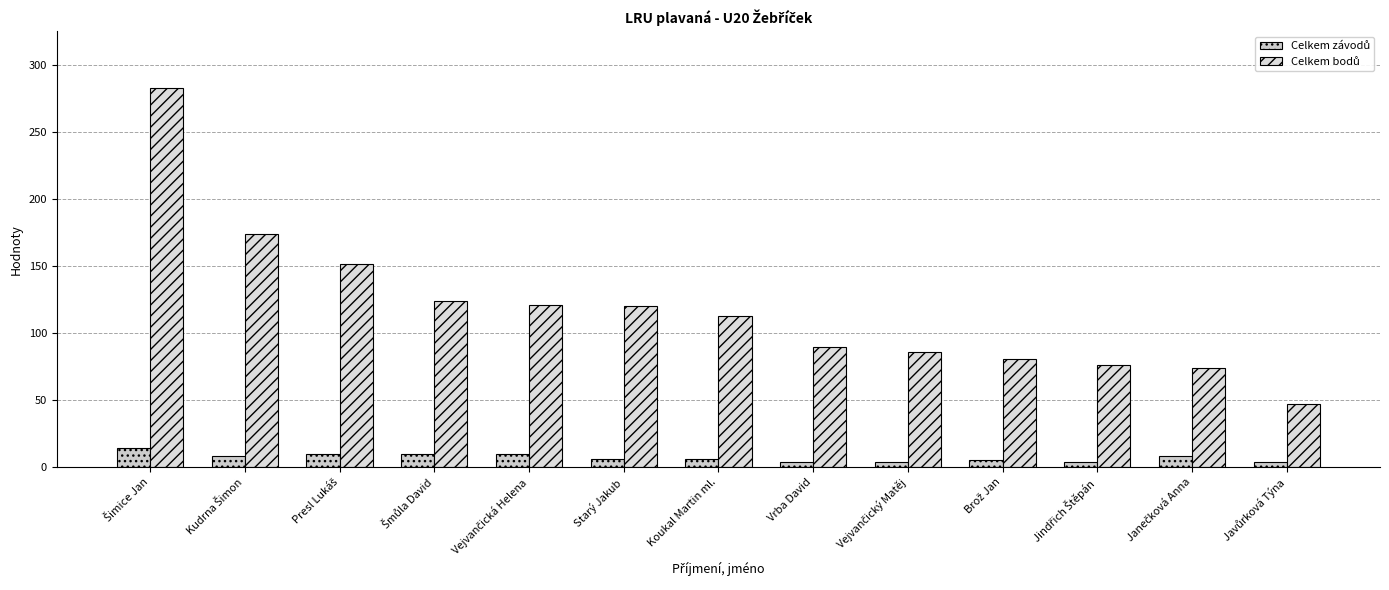

Reading left to right, extract all data points from this chart.

Celkem závodů: 14	8	10	10	10	6	6	4	4	5	4	8	4
Celkem bodů: 283	174	152	124	121	120	113	90	86	81	76	74	47